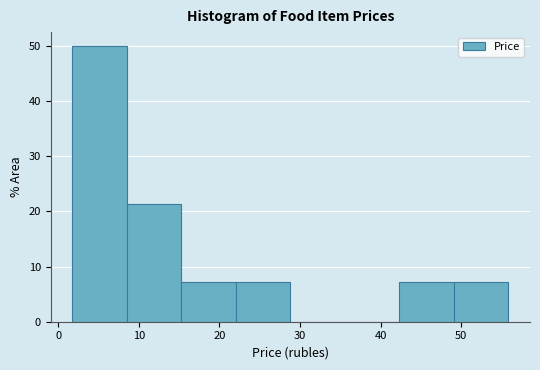

Reading left to right, list every bar in this chart as the range it spans on the x-axis followed by its height. Neither the bar edges nor the heights are printed on the chart, so give them approximately, as read against the axes.

2 to 9: 50
9 to 15: 21
15 to 22: 7
22 to 29: 7
29 to 36: 0
36 to 42: 0
42 to 49: 7
49 to 56: 7